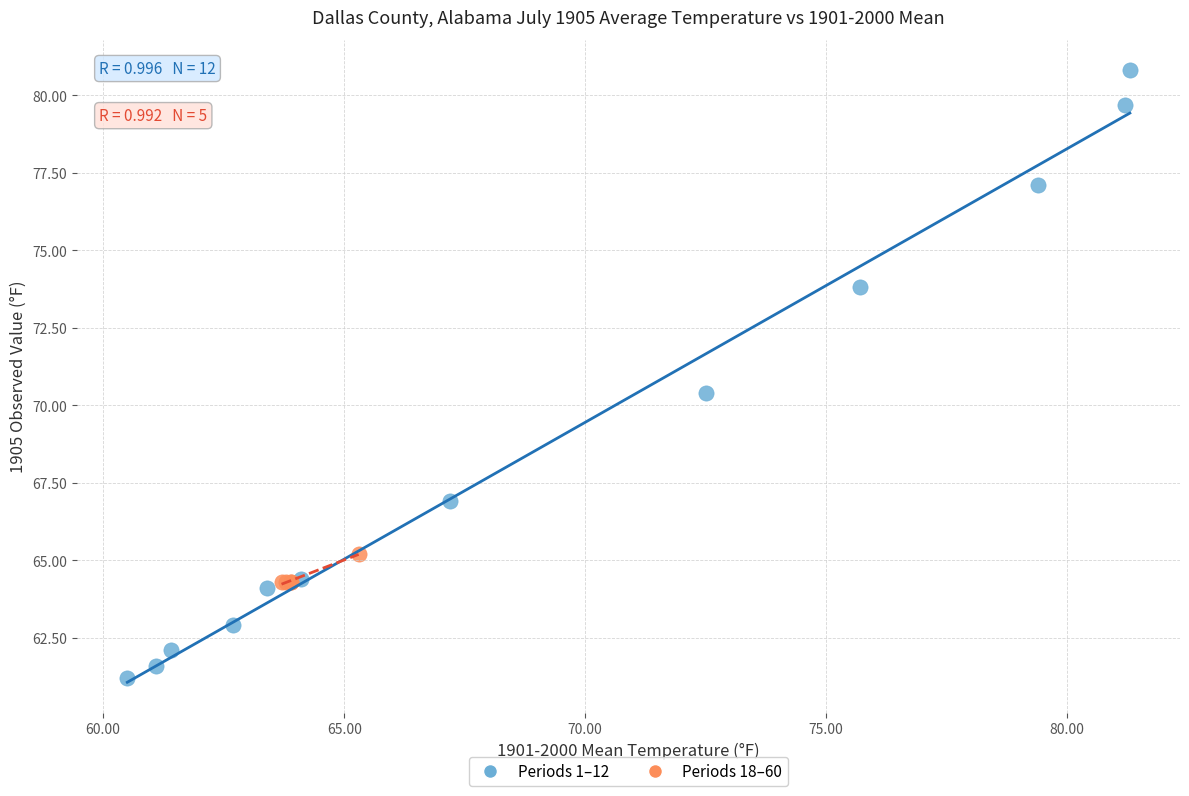

Which series contains the highest Y value?

Periods 1–12